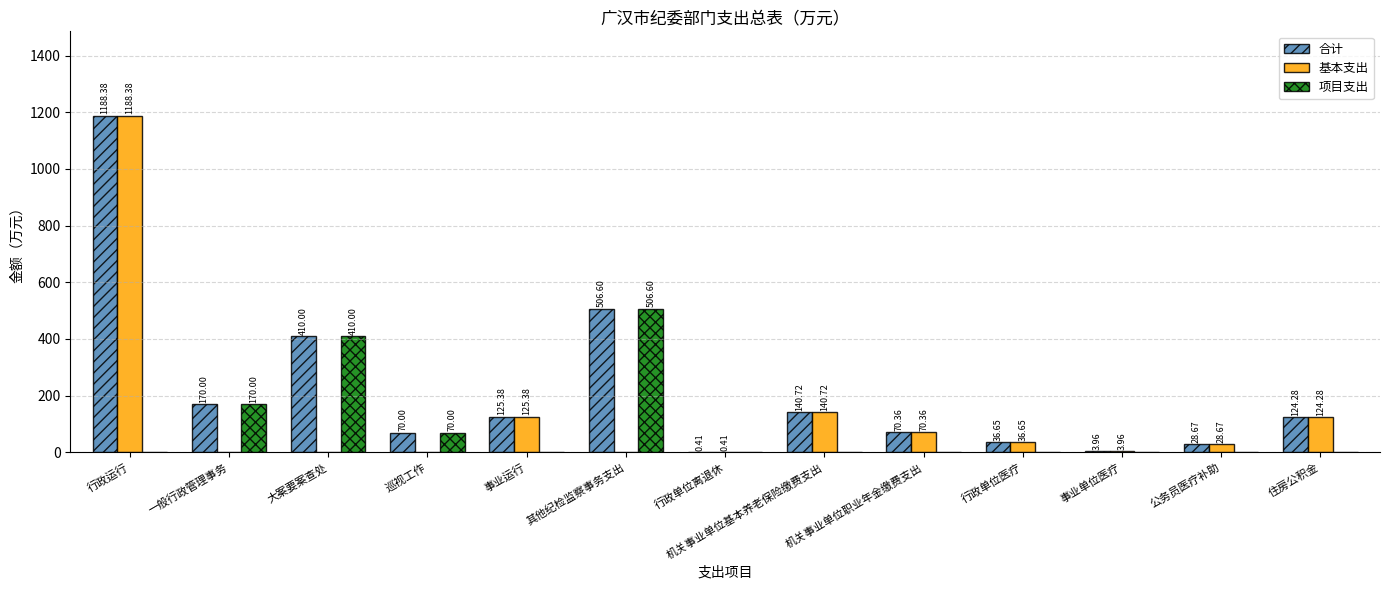

Where does the 基本支出 series first go above 28?

行政运行